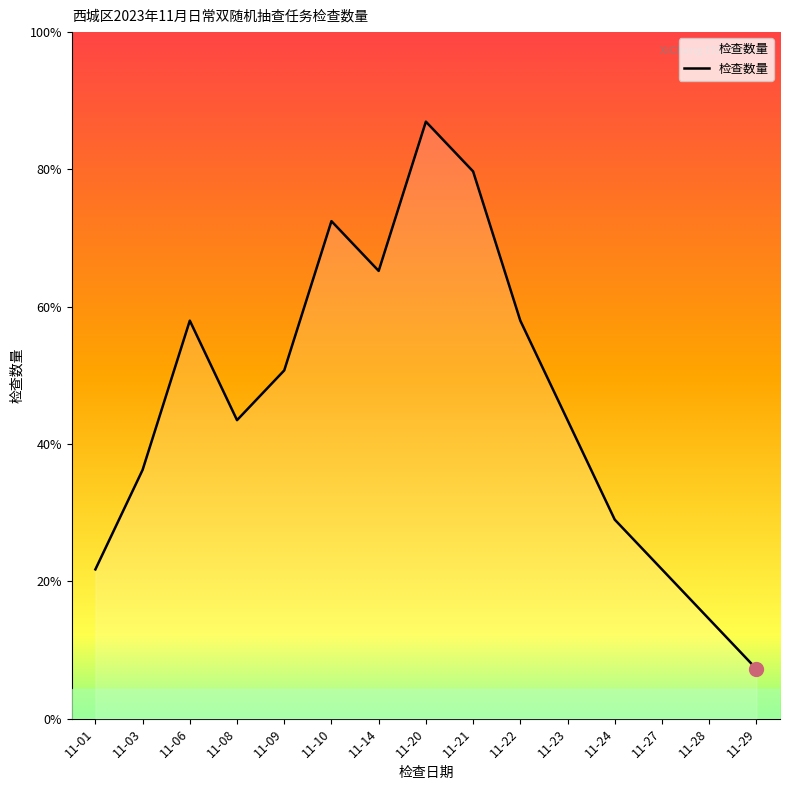

What is the difference between the maximum and minimum values?

11